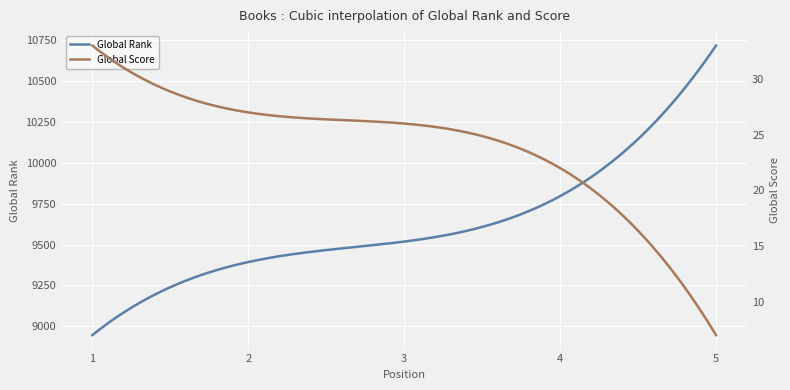

What is the average value of the Global Score series?

23